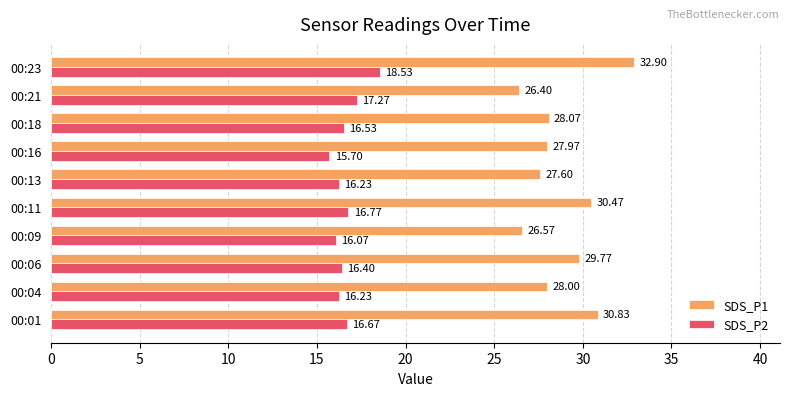

How many data points in SDS_P2 are less than 16?

1